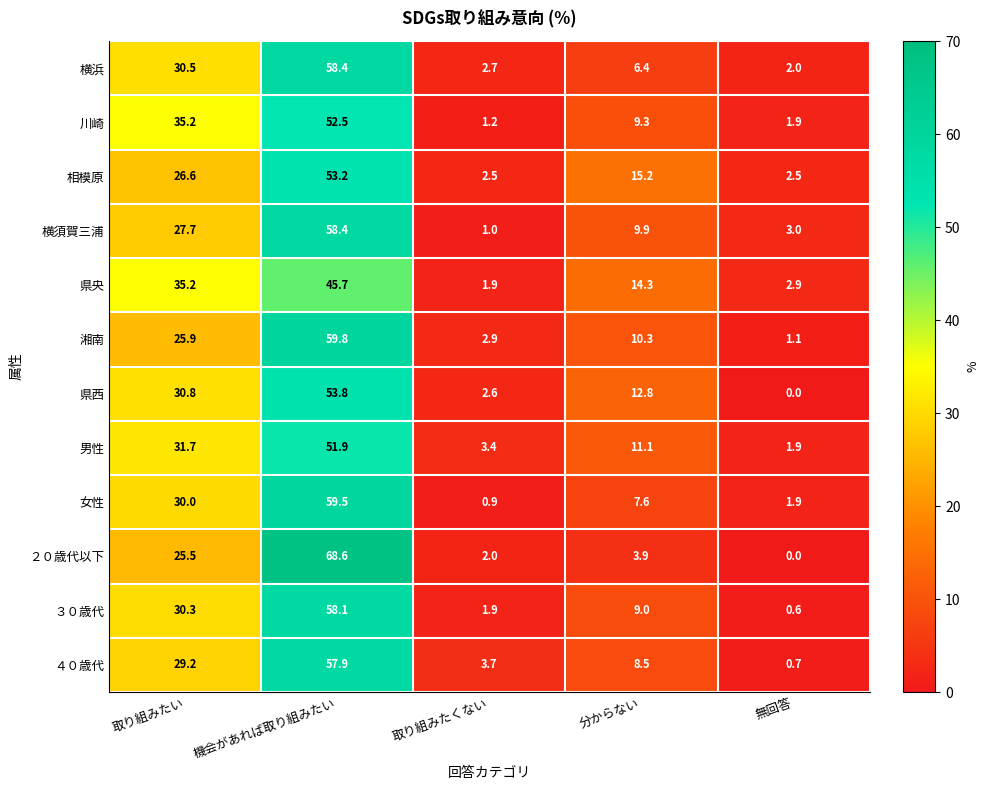

At which label does 川崎 first exceed 9?

取り組みたい